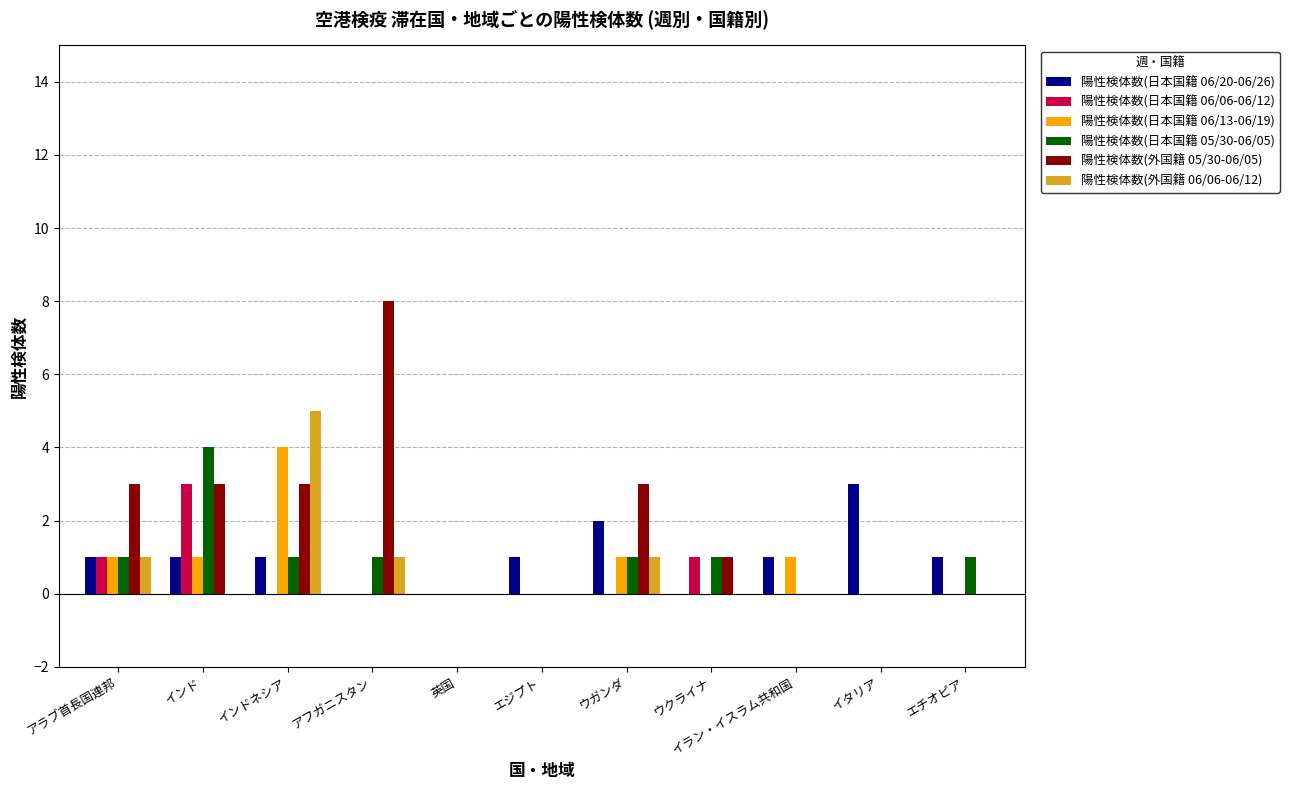

Is the value of 陽性検体数(日本国籍 06/13-06/19) at ウガンダ greater than the value of 陽性検体数(外国籍 05/30-06/05) at アラブ首長国連邦?

No